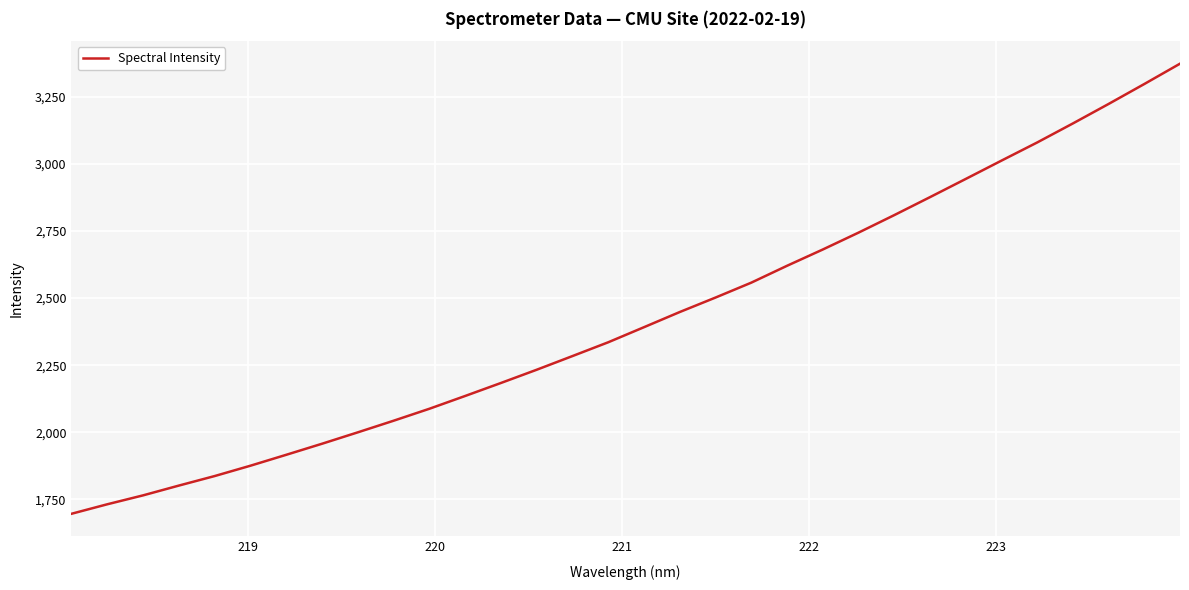

What is the difference between the maximum and minimum values?

1676.5